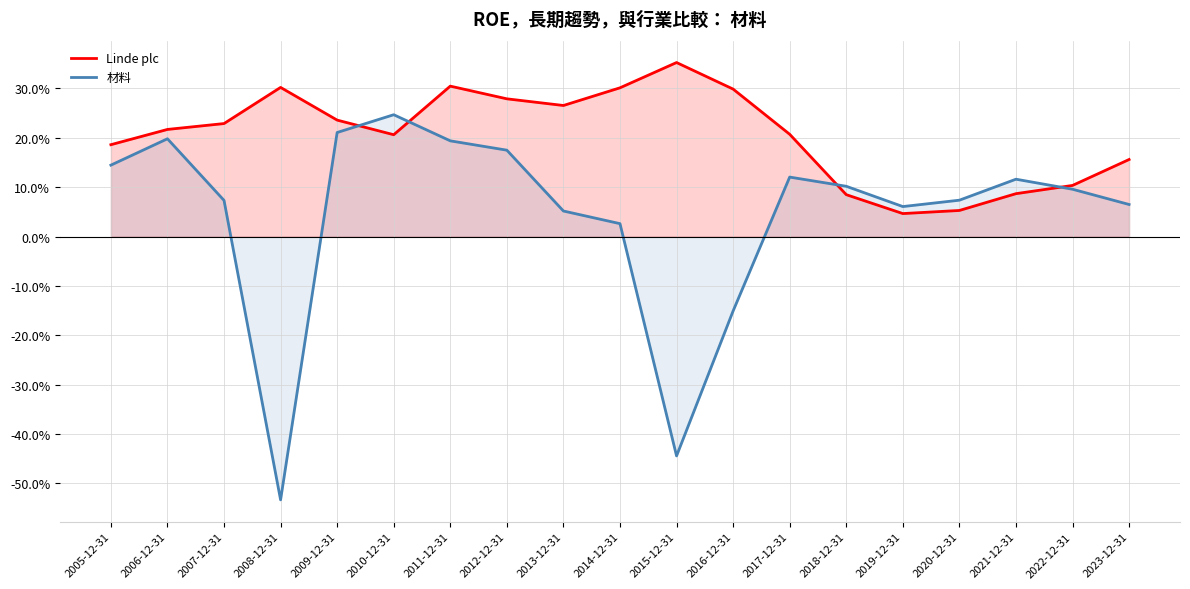

Reading left to right, list all the values displayed in this chart.

Linde plc: 0.2	0.2	0.2	0.3	0.2	0.2	0.3	0.3	0.3	0.3	0.4	0.3	0.2	0.1	0.0	0.1	0.1	0.1	0.2
材料: 0.1	0.2	0.1	-0.5	0.2	0.2	0.2	0.2	0.1	0.0	-0.4	-0.2	0.1	0.1	0.1	0.1	0.1	0.1	0.1